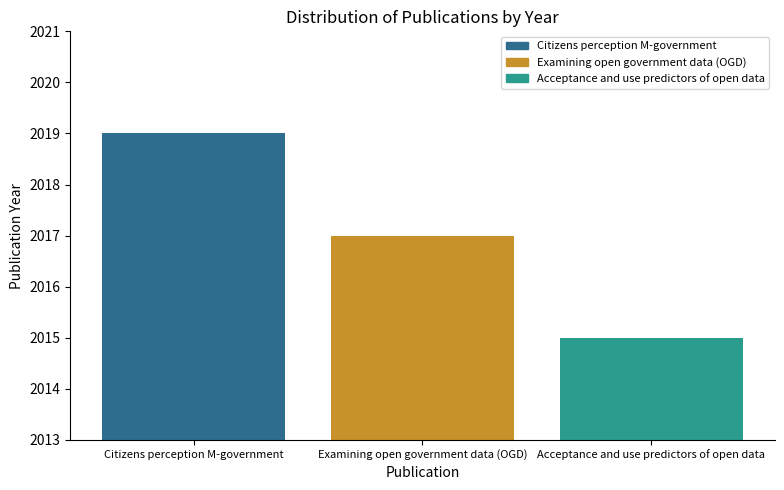

Rank the categories by value from highest to lowest.

Citizens perception M-government, Examining open government data (OGD), Acceptance and use predictors of open data